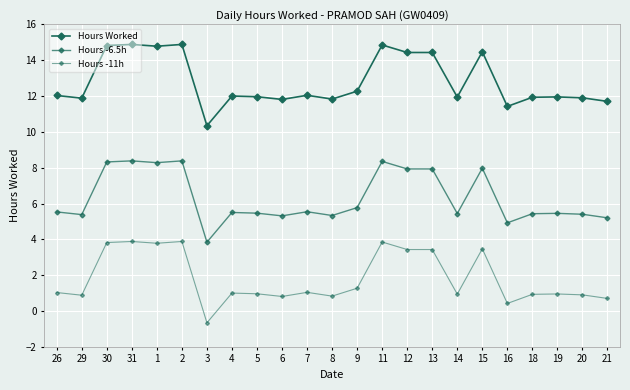

True or false: Hours -11h and Hours -6.5h cross at least once.

False